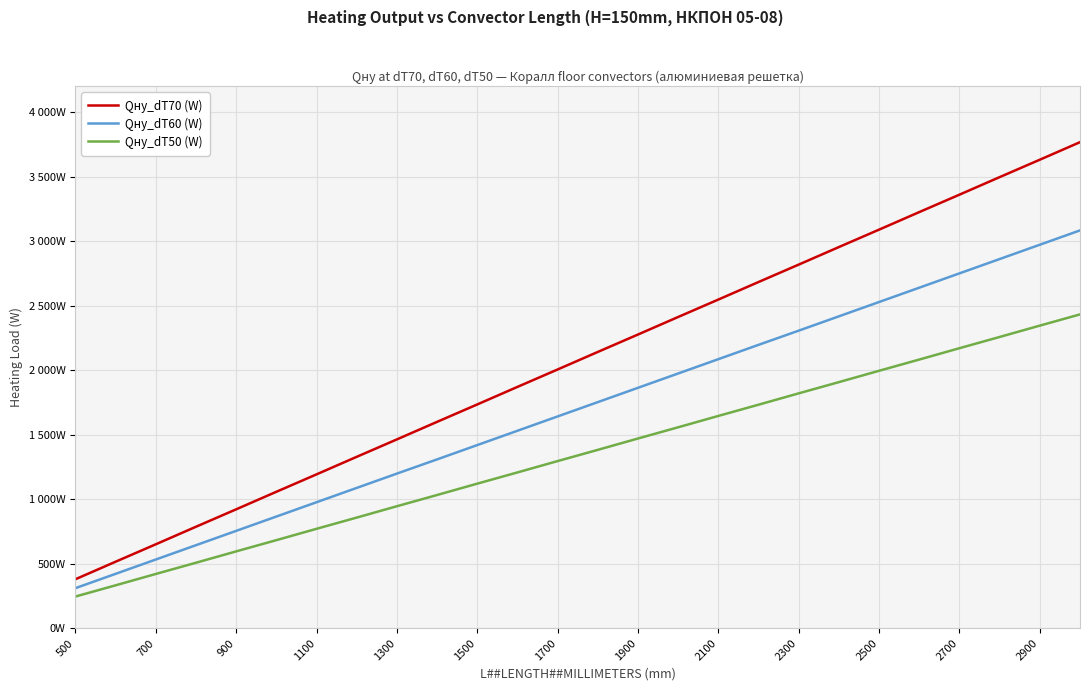

Reading left to right, transcribe all the data shown in this chart.

Qну_dT70 (W): 379	515	650	786	921	1057	1192	1328	1463	1599	1734	1870	2005	2141	2276	2412	2547	2683	2818	2954	3089	3225	3360	3496	3631	3767
Qну_dT60 (W): 310	421	532	643	754	865	976	1087	1198	1308	1419	1530	1641	1752	1863	1974	2085	2196	2306	2417	2528	2639	2750	2861	2972	3083
Qну_dT50 (W): 245	332	420	507	595	682	770	857	945	1032	1120	1207	1295	1382	1470	1557	1645	1732	1820	1907	1995	2082	2170	2257	2345	2432